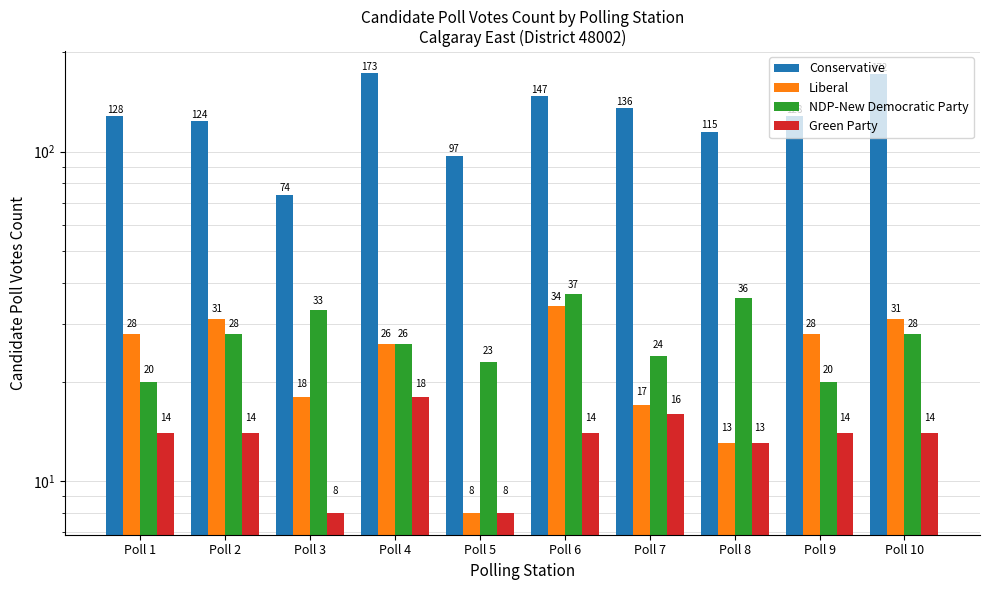

What is the maximum value shown in the chart?

173